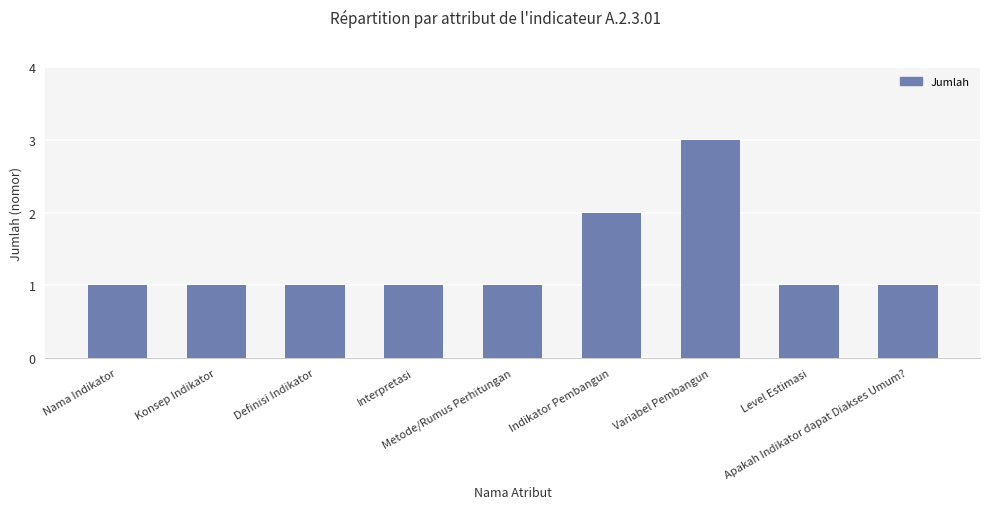

Where is the data nearest to the value 2?

Indikator Pembangun